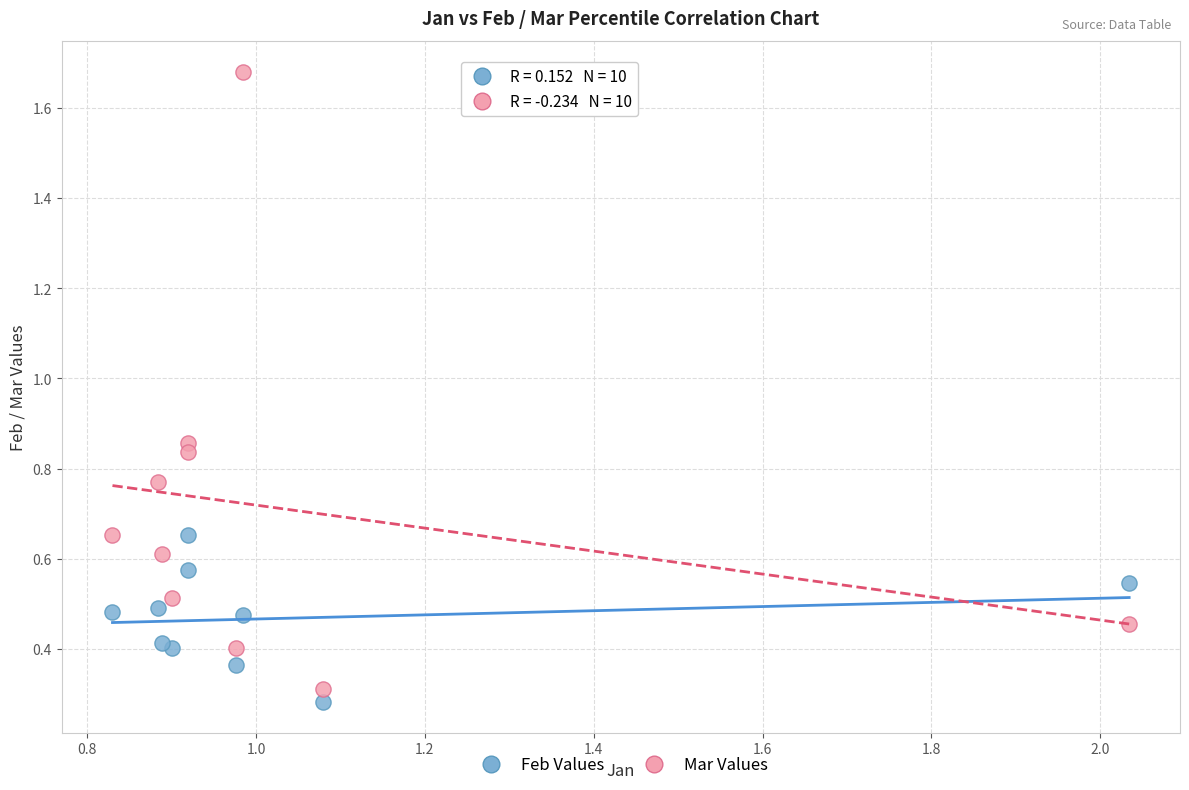

What are all the series names shown in the legend?

Feb Values, Mar Values